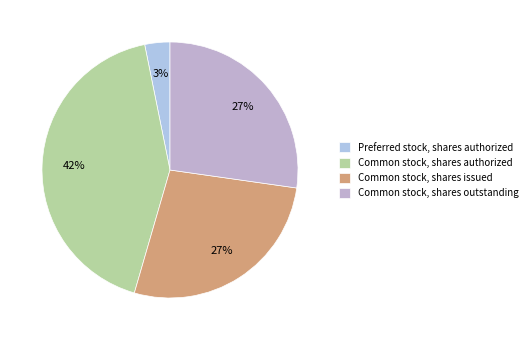

What is the smallest slice in the pie chart?

Preferred stock, shares authorized